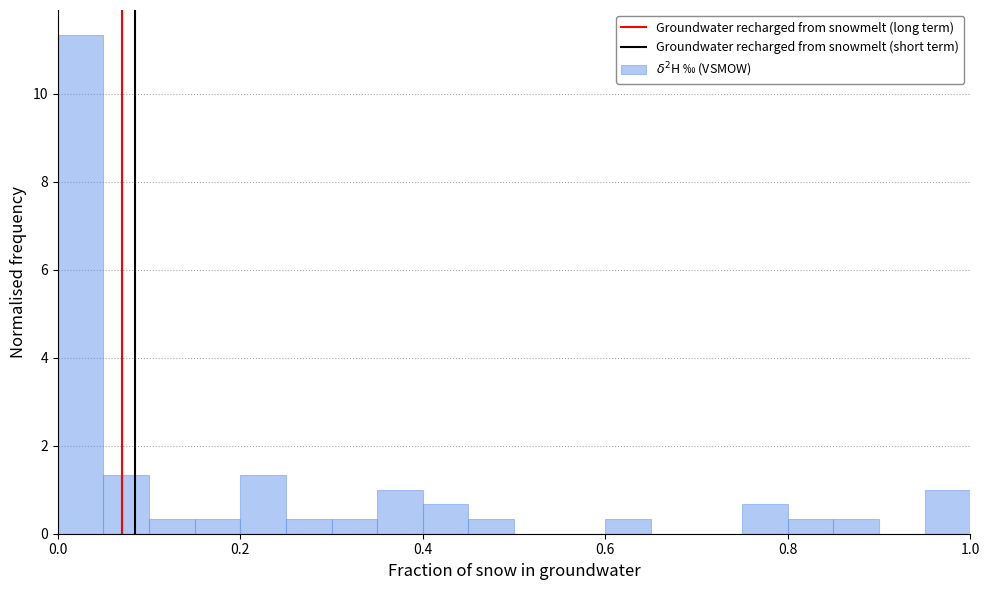

Around what value on the x-axis is the tallest bar? Give the approximate position of its centre, as read against the axis.

0.02